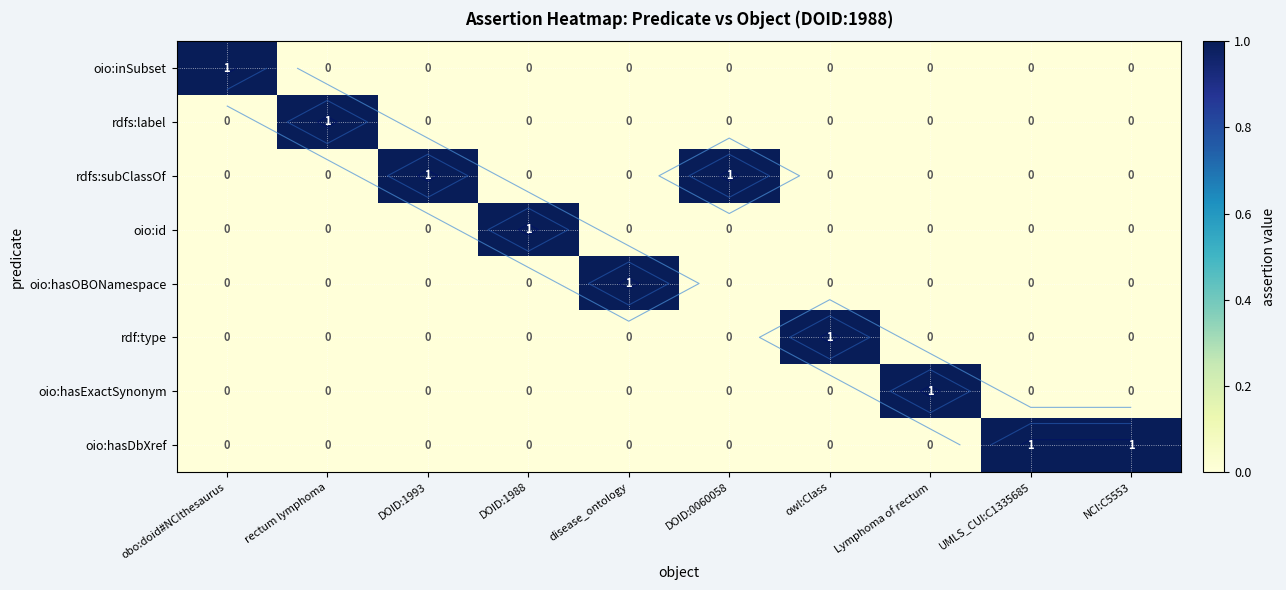

Where is rdfs:label nearest to the value 0?

obo:doid#NCIthesaurus